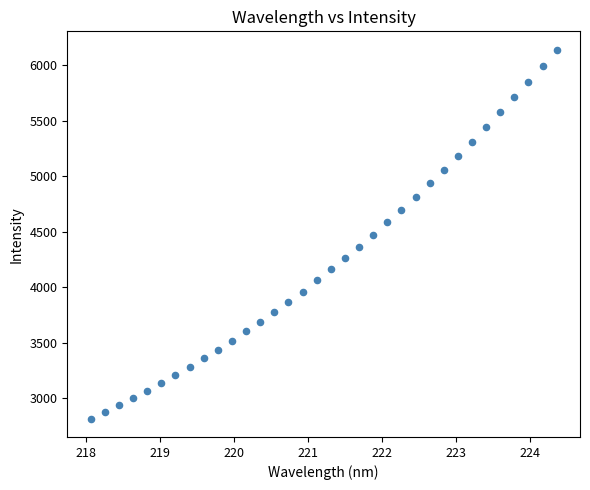

What is the range of Y values (max minus min)?

3316.9